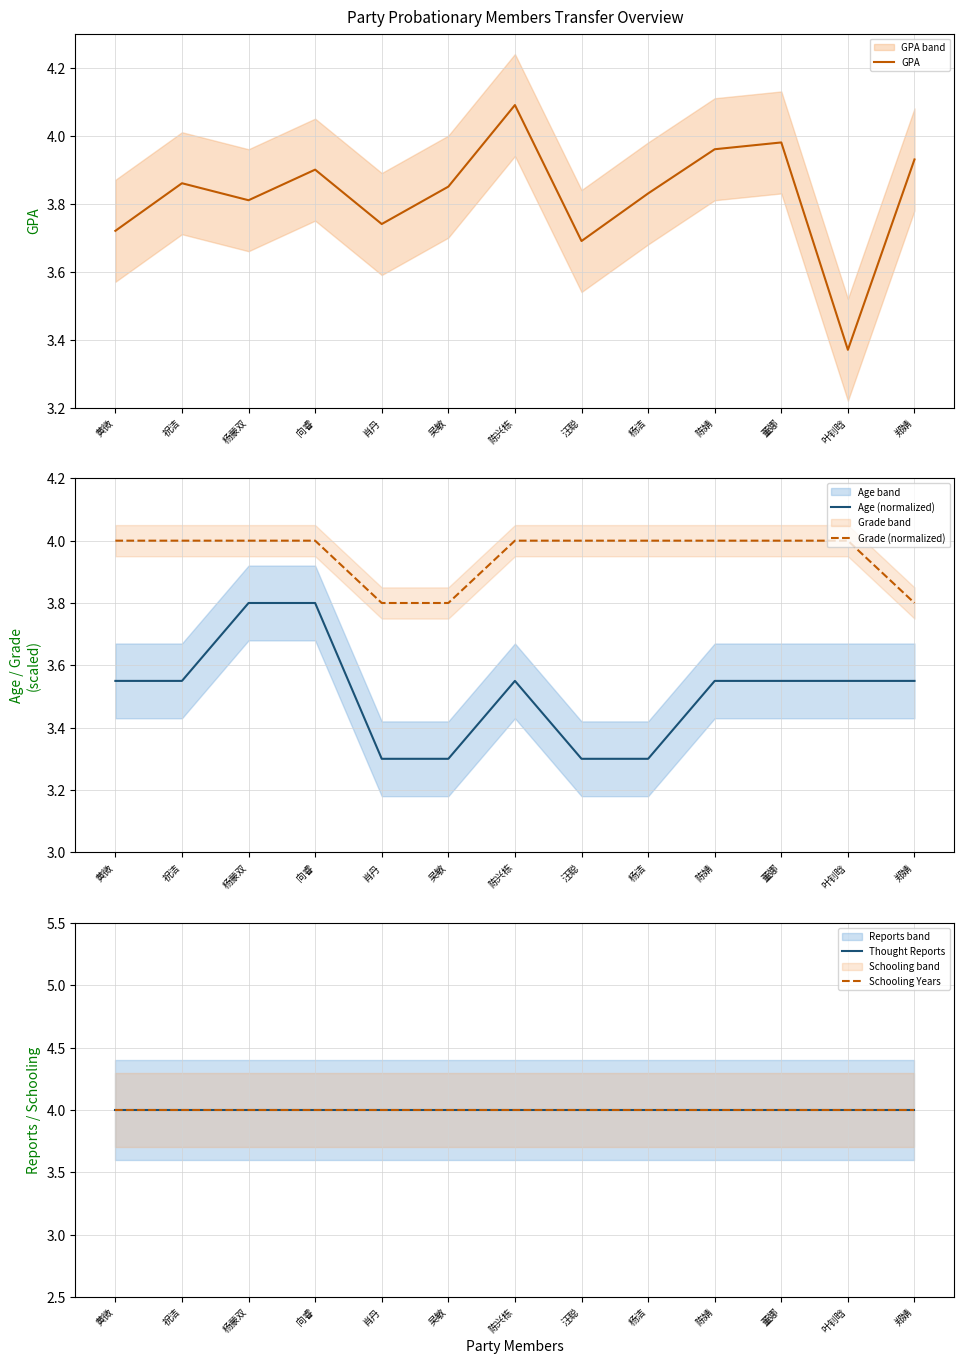

What is the label of the 9th point from the left?

杨洁